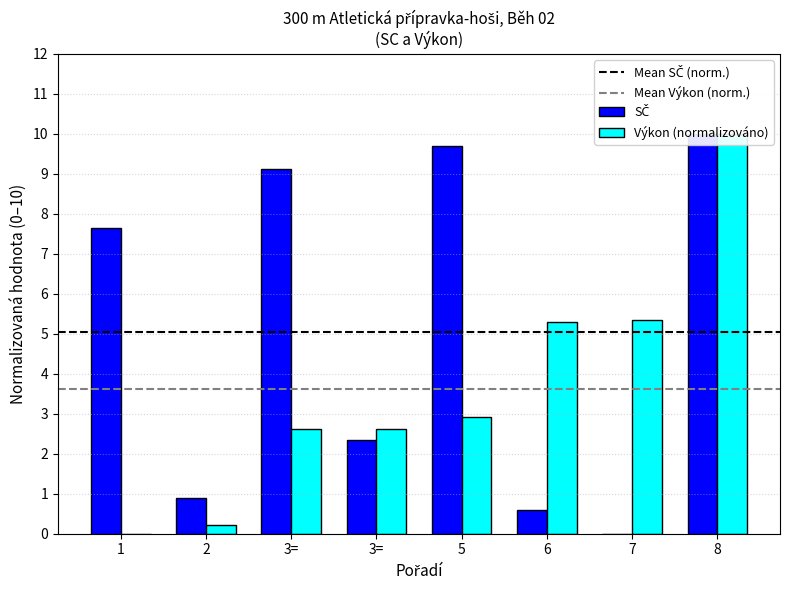

Rank the series by their maximum value, from lowest to highest.

SČ, Výkon (s)